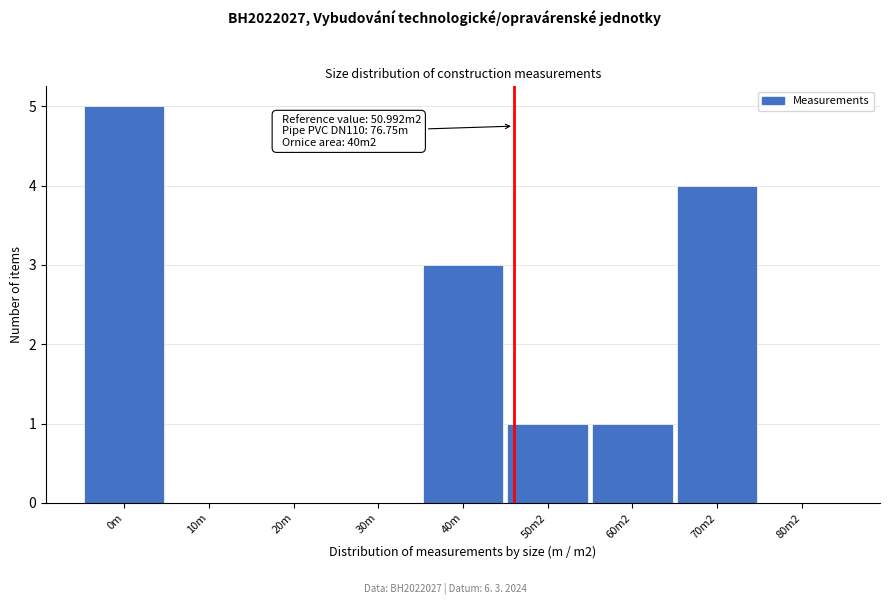

Reading left to right, extract all data points from this chart.

0m=5	10m=0	20m=0	30m=0	40m=3	50m2=1	60m2=1	70m2=4	80m2=0